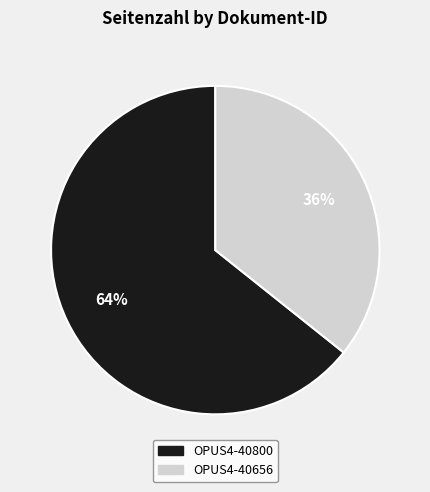

Do OPUS4-40800 and OPUS4-40656 together represent more than half of the pie?

Yes